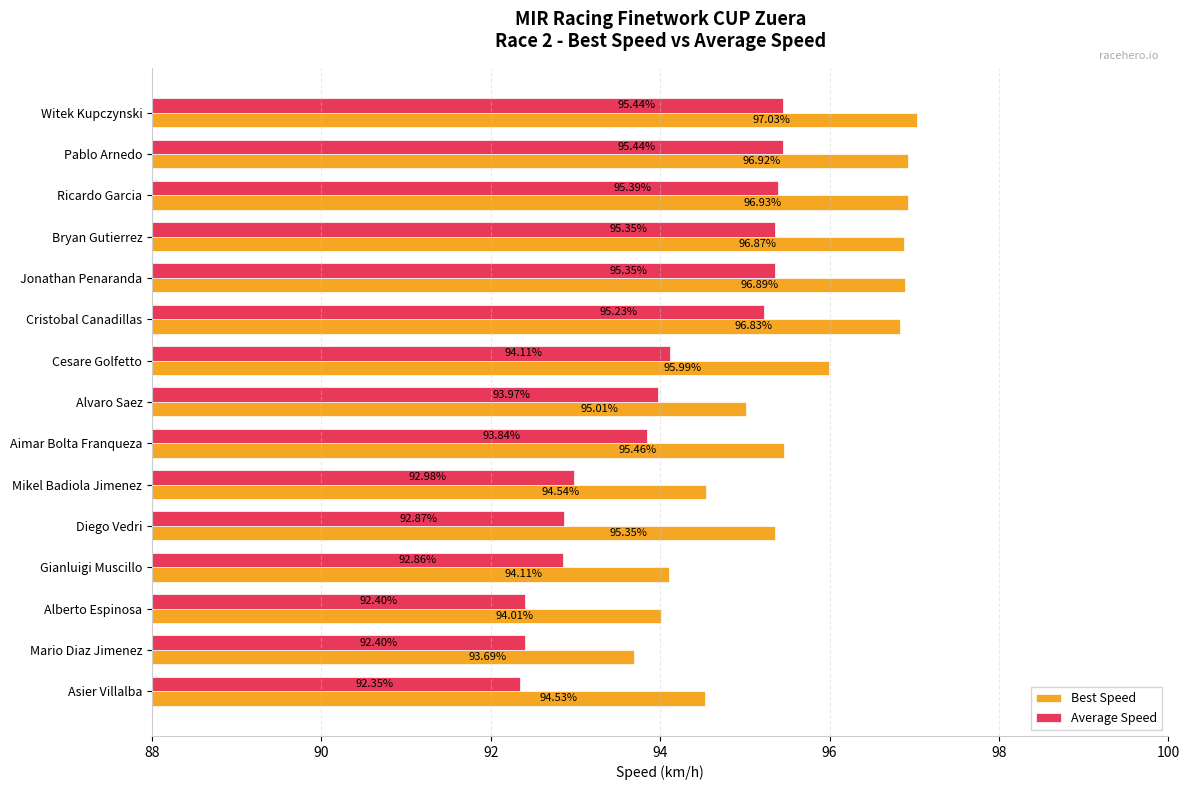

What is the spread (max minus min) of values at Mario Diaz Jimenez?

1.3